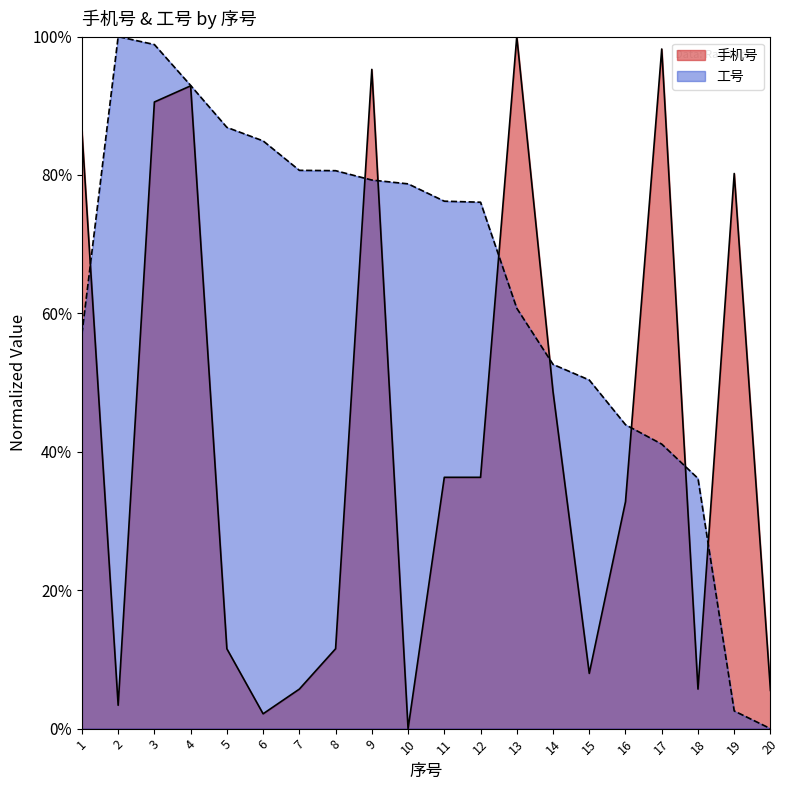

How many interior local valleys does the 手机号 series have?

5